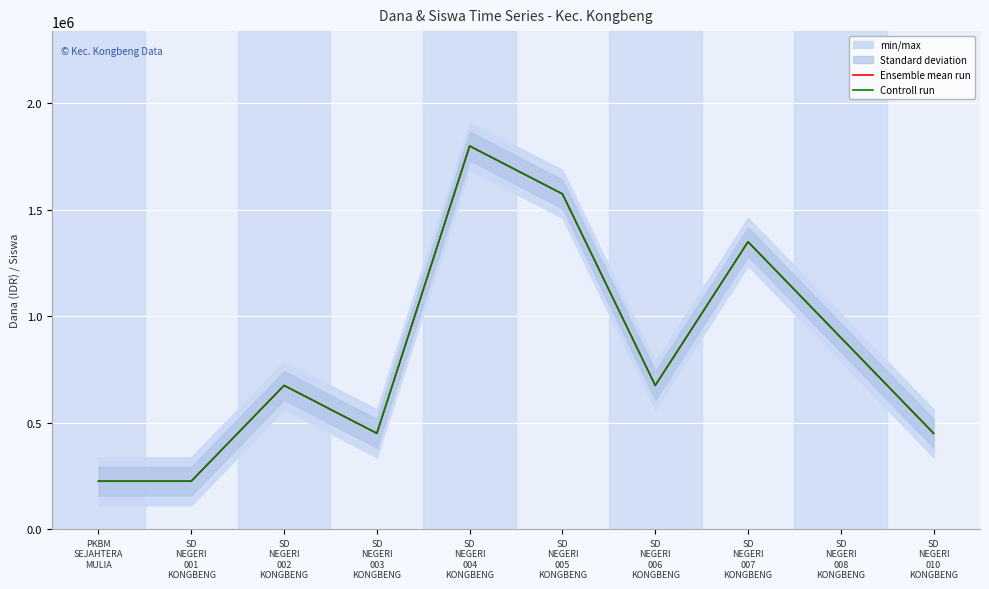

Reading right to left, what are all the values shown in this chart?

Ensemble mean run: SD
NEGERI
010
KONGBENG=450000	SD
NEGERI
008
KONGBENG=900000	SD
NEGERI
007
KONGBENG=1350000	SD
NEGERI
006
KONGBENG=675000	SD
NEGERI
005
KONGBENG=1575000	SD
NEGERI
004
KONGBENG=1800000	SD
NEGERI
003
KONGBENG=450000	SD
NEGERI
002
KONGBENG=675000	SD
NEGERI
001
KONGBENG=225000	PKBM
SEJAHTERA
MULIA=225000
Controll run: SD
NEGERI
010
KONGBENG=450000	SD
NEGERI
008
KONGBENG=900000	SD
NEGERI
007
KONGBENG=1350000	SD
NEGERI
006
KONGBENG=675000	SD
NEGERI
005
KONGBENG=1575000	SD
NEGERI
004
KONGBENG=1800000	SD
NEGERI
003
KONGBENG=450000	SD
NEGERI
002
KONGBENG=675000	SD
NEGERI
001
KONGBENG=225000	PKBM
SEJAHTERA
MULIA=225000